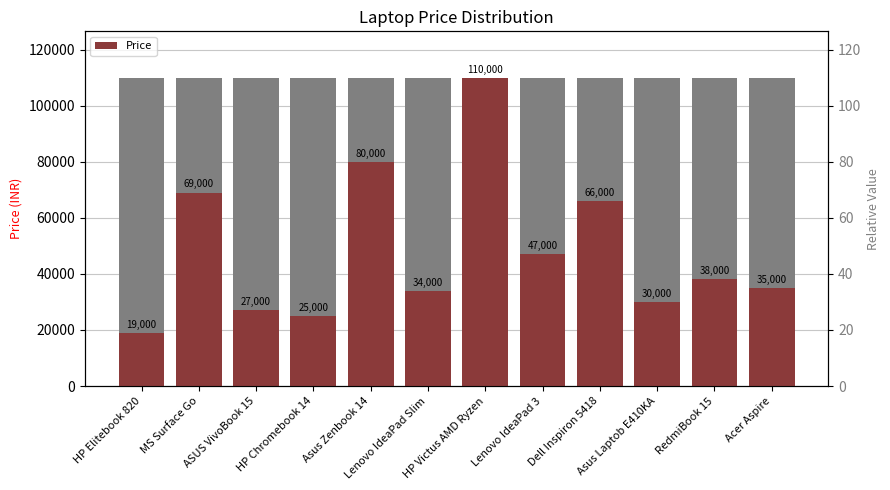

What is the label of the 12th bar from the left?

Acer Aspire